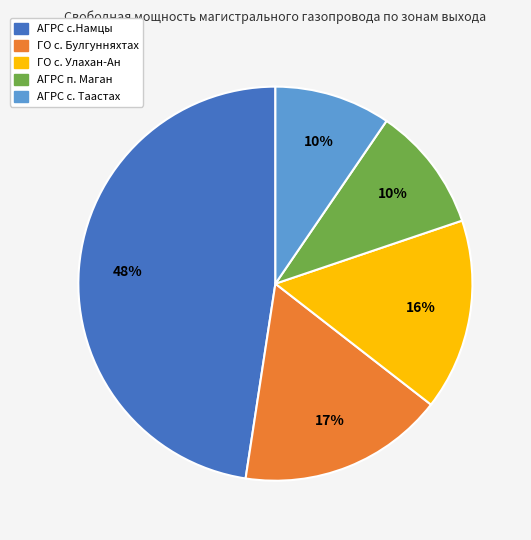

To the nearest percent, what is the average slice percentage?

20%